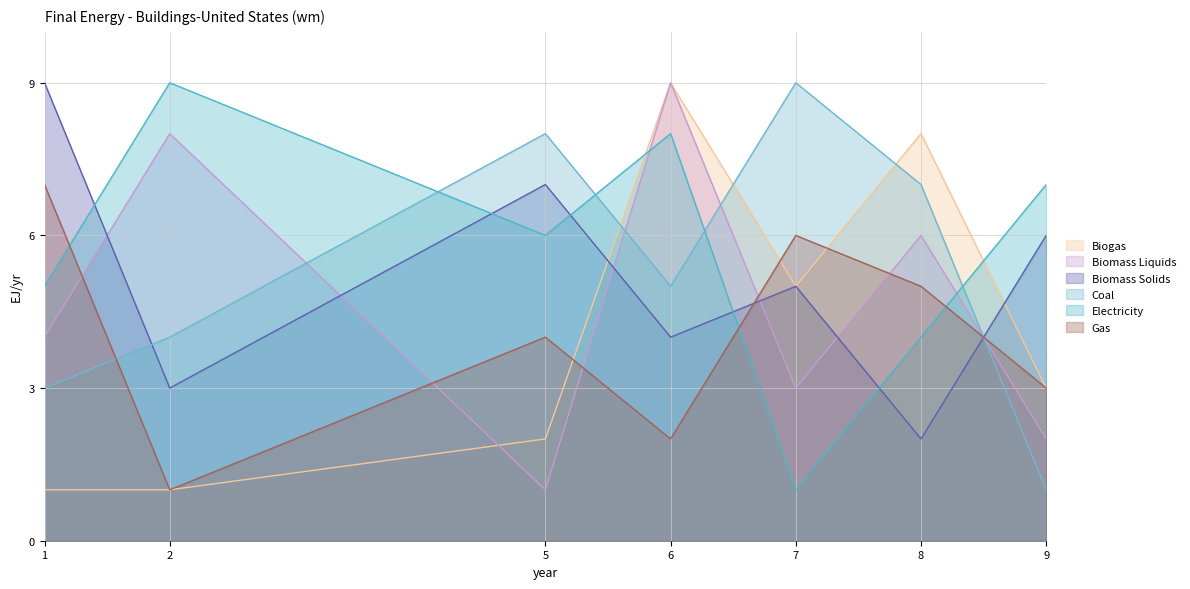

What value does the col_2 series have at 9?

2